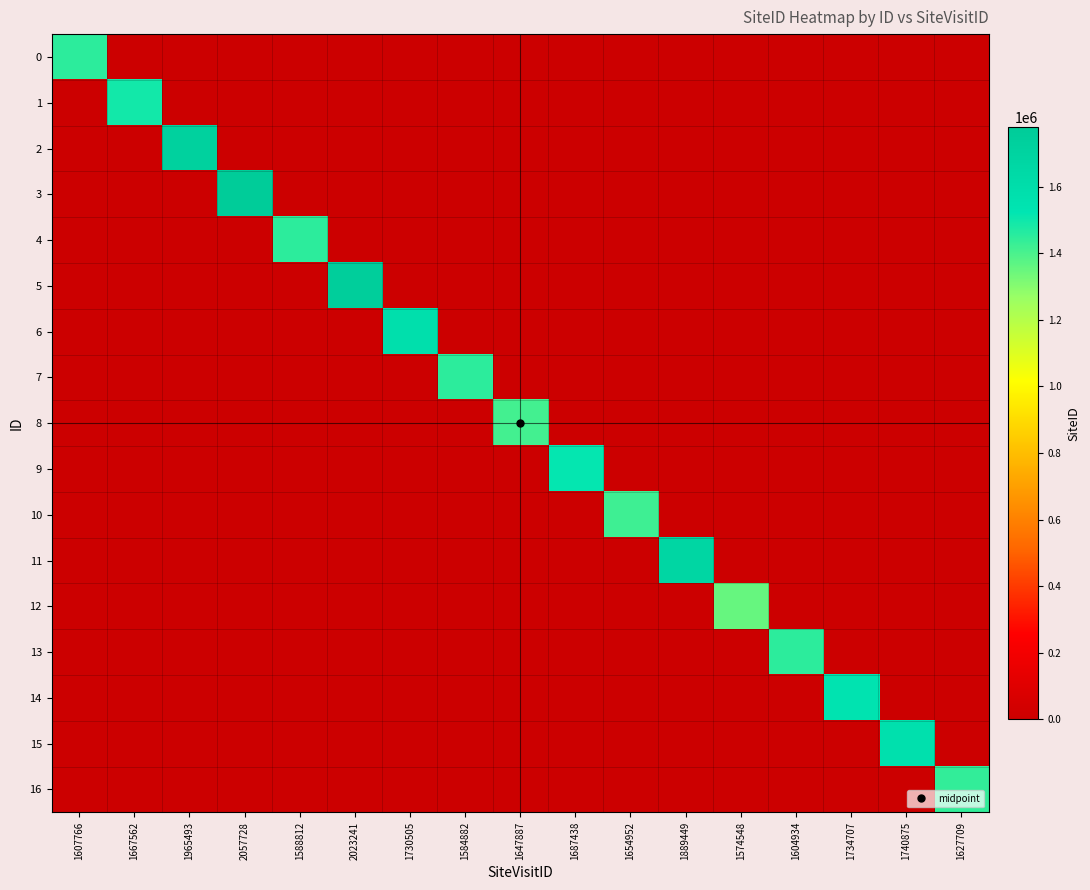

Between 1965493 and 1604934, which is larger?

1965493